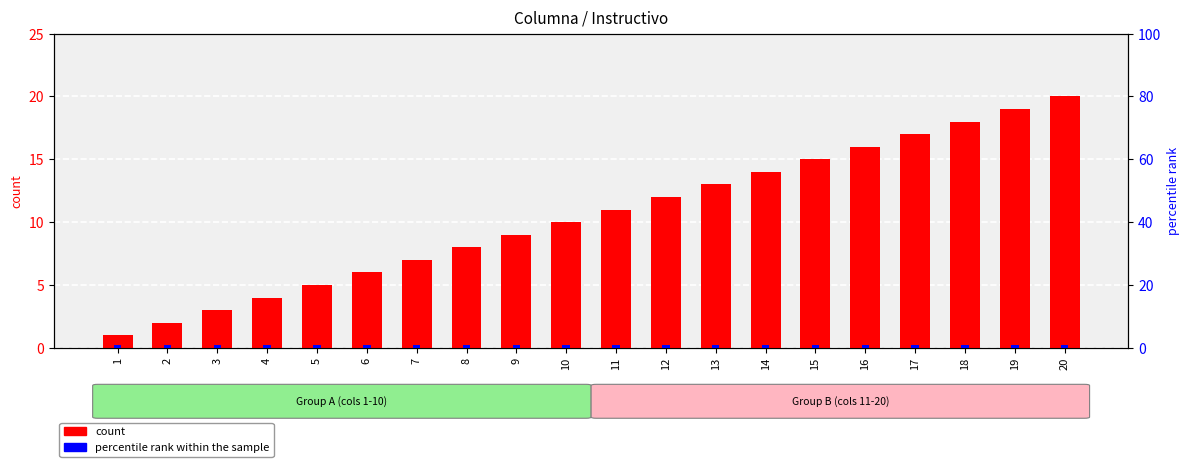

Between 7 and 13, which is larger?

13